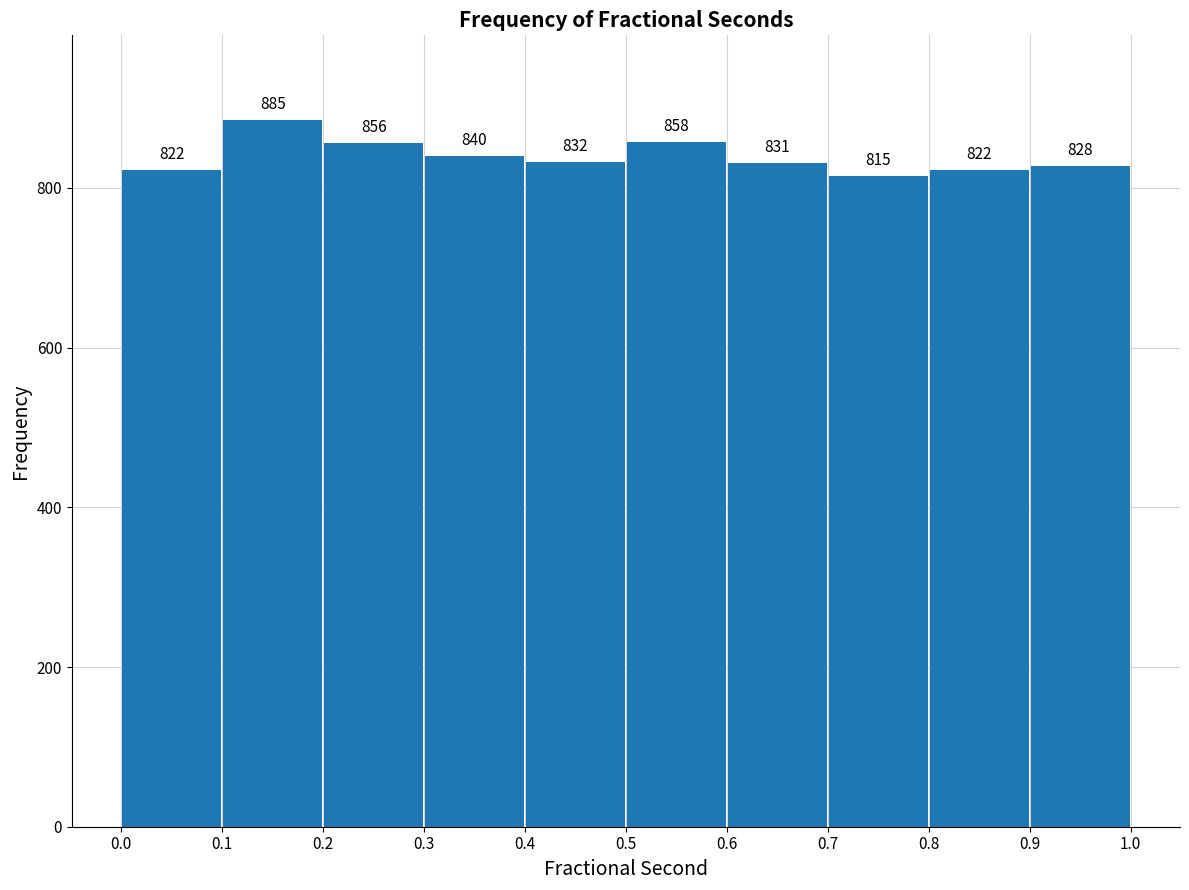

Reading left to right, list every bar in this chart as the range it spans on the x-axis followed by its height. The bar edges are not printed on the chart, so give them approximately, as read against the axis.

0.0 to 0.1: 822
0.1 to 0.2: 885
0.2 to 0.3: 856
0.3 to 0.4: 840
0.4 to 0.5: 832
0.5 to 0.6: 858
0.6 to 0.7: 831
0.7 to 0.8: 815
0.8 to 0.9: 822
0.9 to 1.0: 828